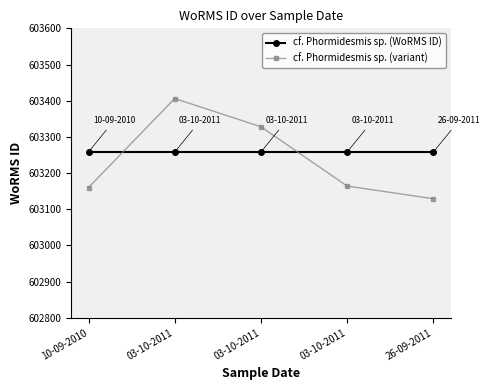

What is the label of the 2nd point from the left?

03-10-2011